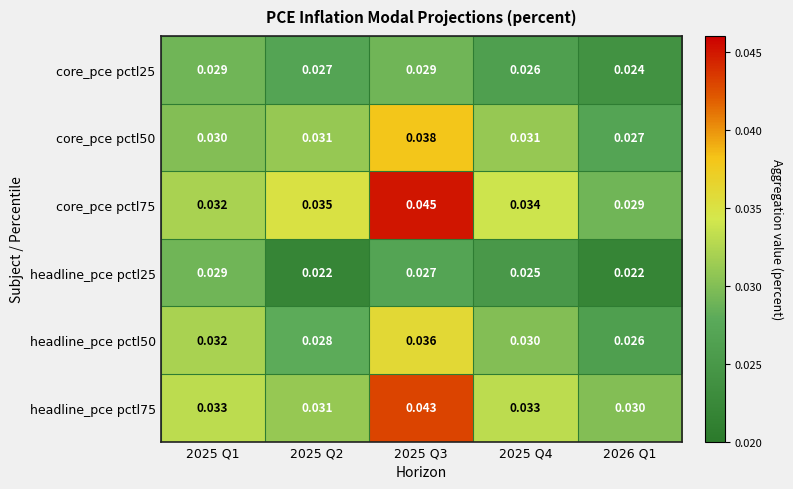

Is the value of headline_pce pctl25 at 2025 Q3 greater than the value of core_pce pctl25 at 2025 Q3?

No